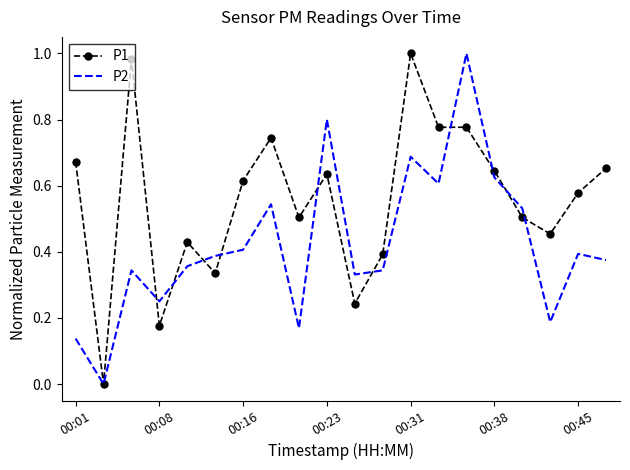

True or false: P1 and P2 intersect in this chart.

True